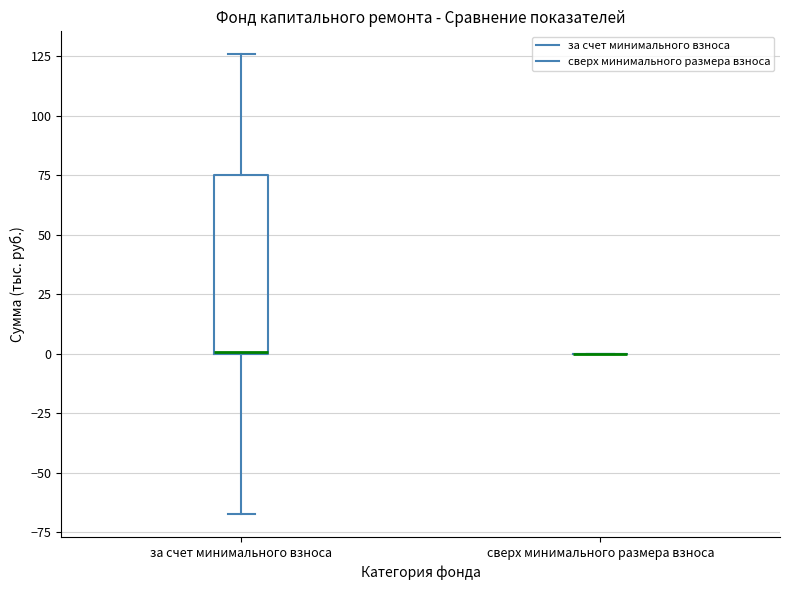

Reading left to right, read every box against the y-axis: the position of its median line, the range the box covers, and the ends of its whiskers. The values are not printed on the chart, so give them approximately, as read against the axis.

за счет минимального взноса: median 0 (drawn on the box's lower edge), box 0 to 75, whiskers -70 to 125
сверх минимального размера взноса: box collapsed to a line at 0, whiskers 0 to 0